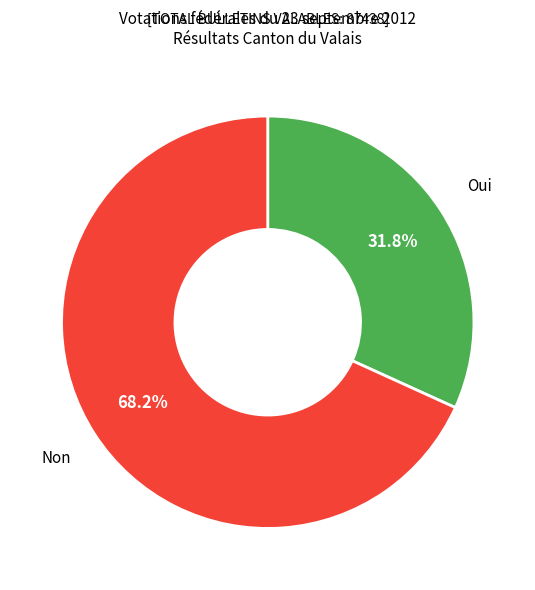

Is there any slice that represents more than half of the pie?

Yes